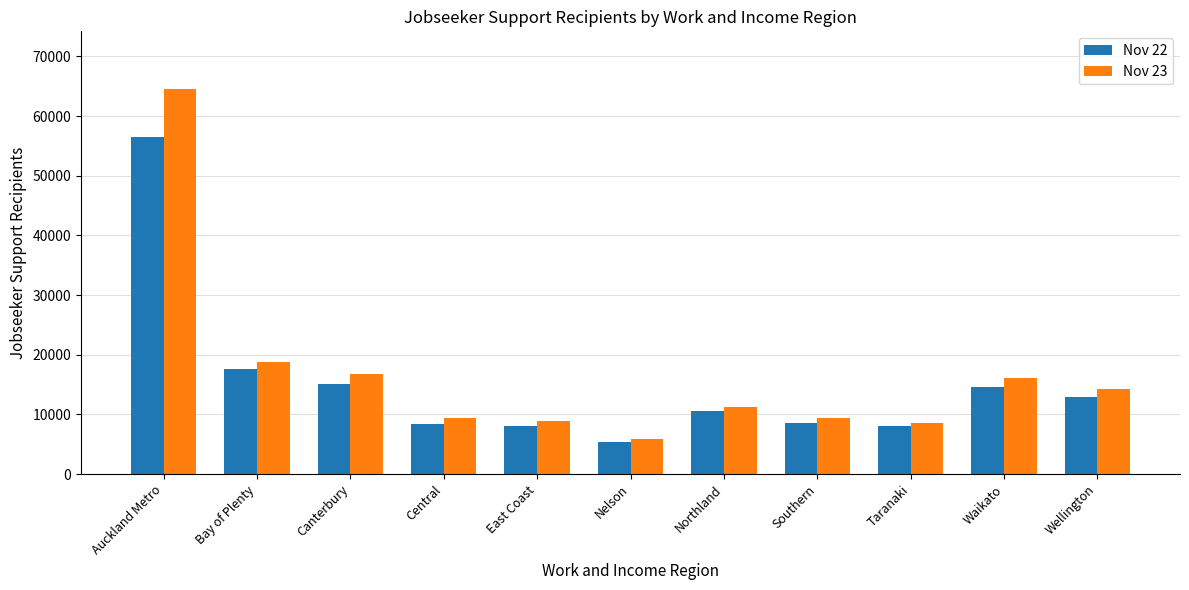

At which label does Nov 22 first exceed 10581?

Auckland Metro